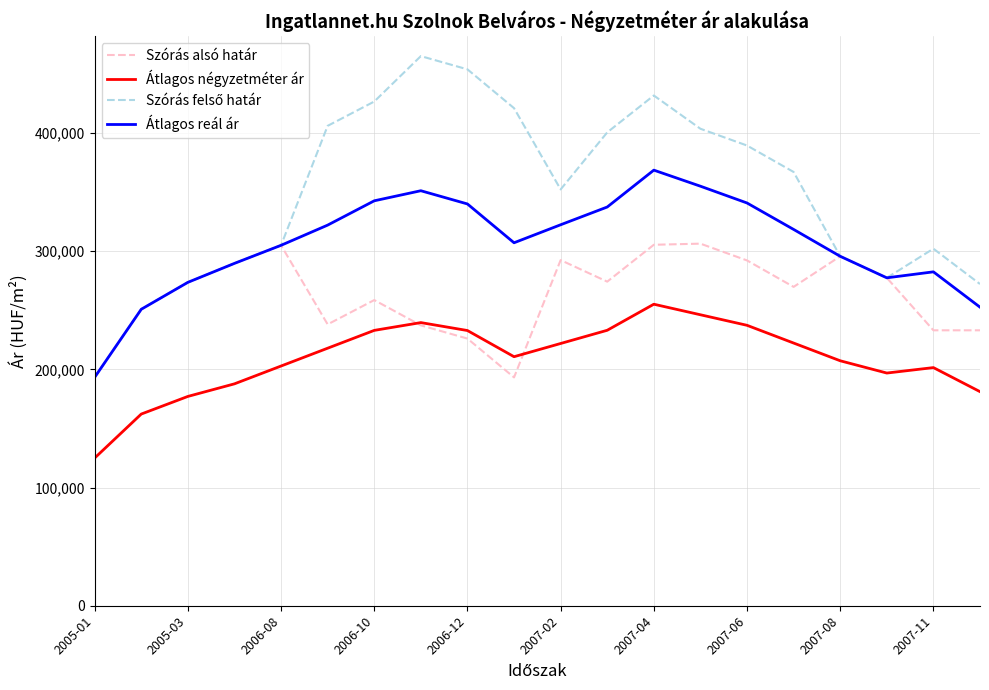

True or false: Átlagos négyzetméter ár and Átlagos reál ár cross at least once.

False